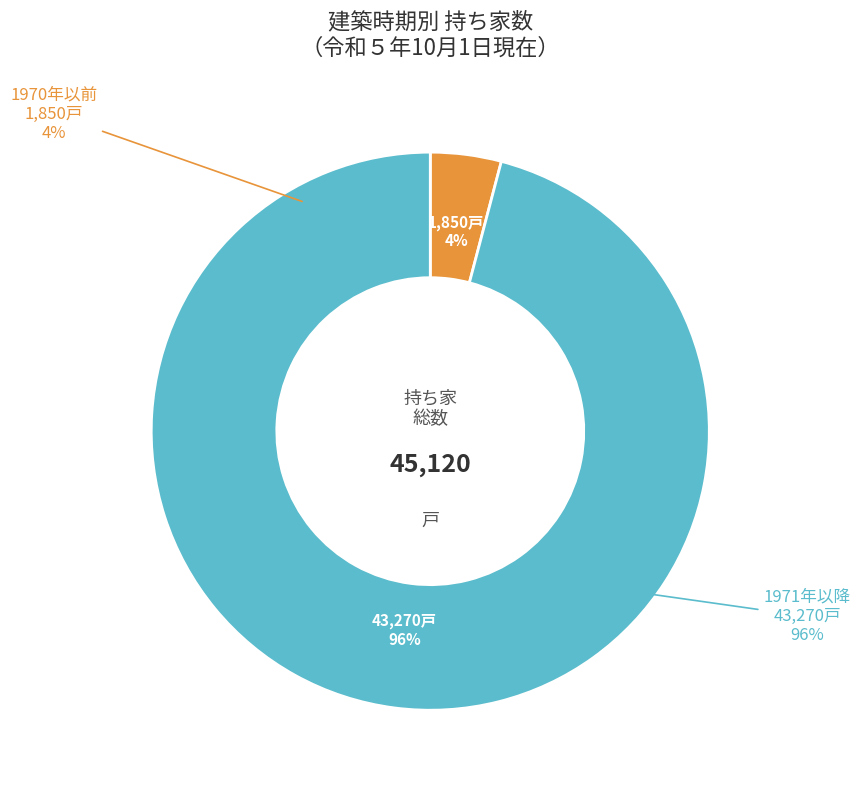

Count the number of slices in the pie.

9